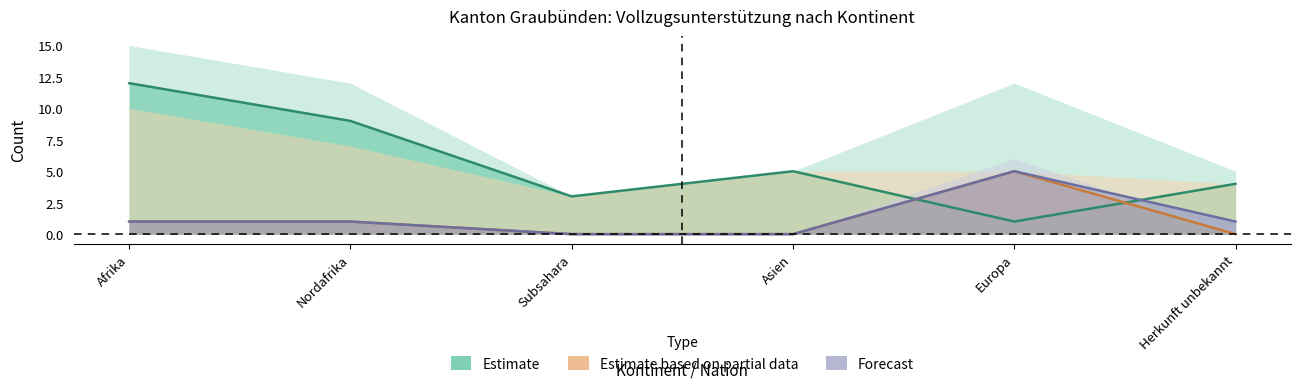

What is the difference between the highest and lowest values at Afrika?

11